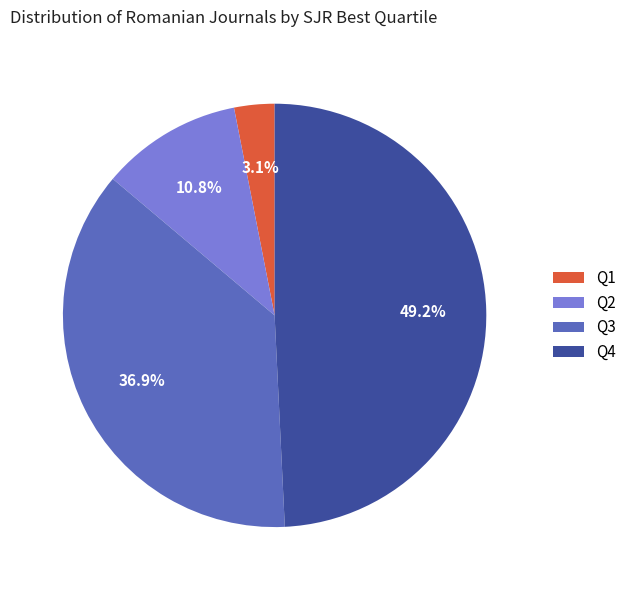

Rank the categories by value from lowest to highest.

Q1, Q2, Q3, Q4